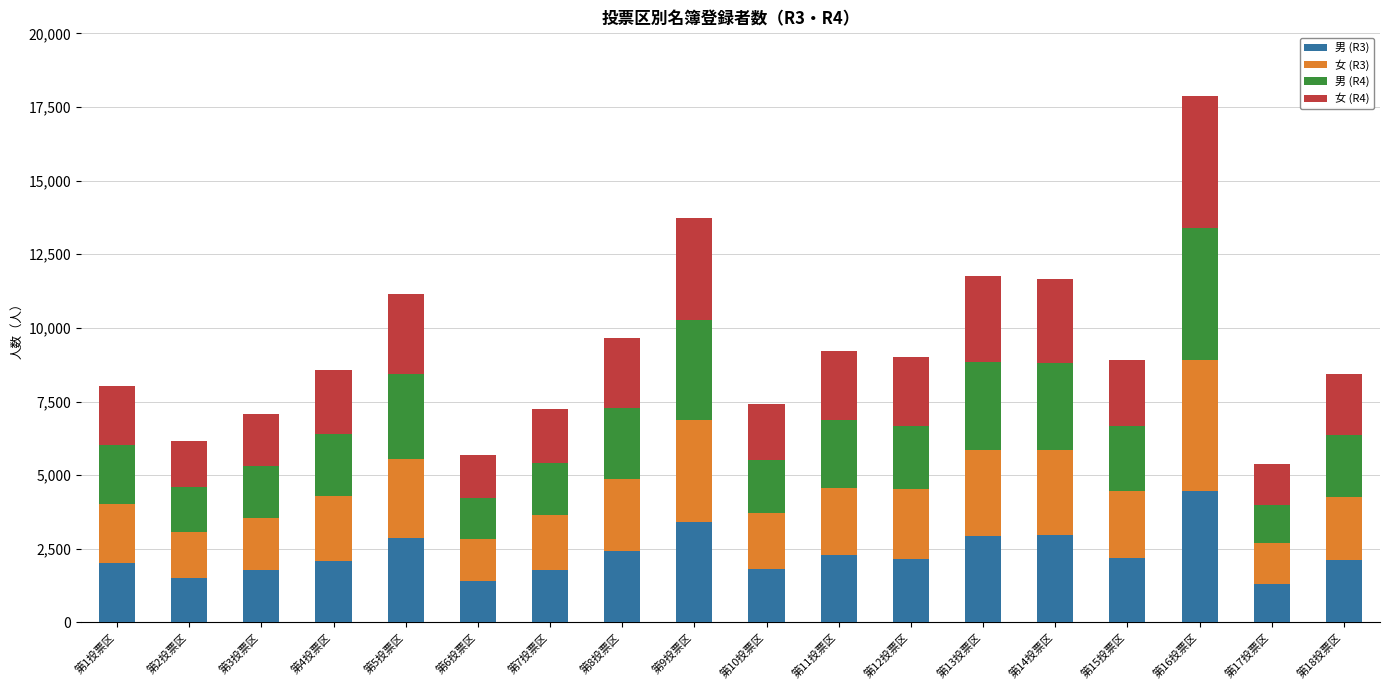

What is the difference between the second highest and second lowest values in the 男 (R3) series?

2016